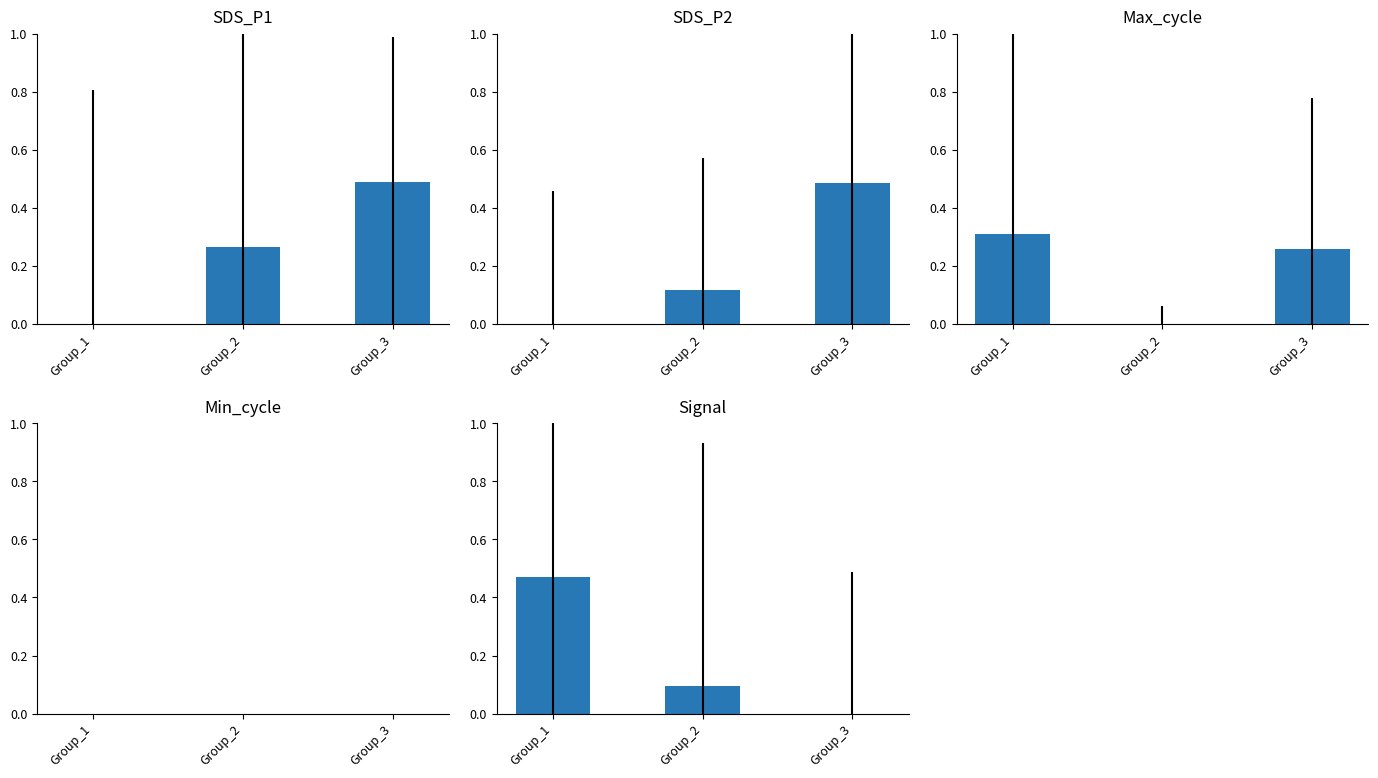

Which has a higher value, Group_2 or Group_3?

Group_3